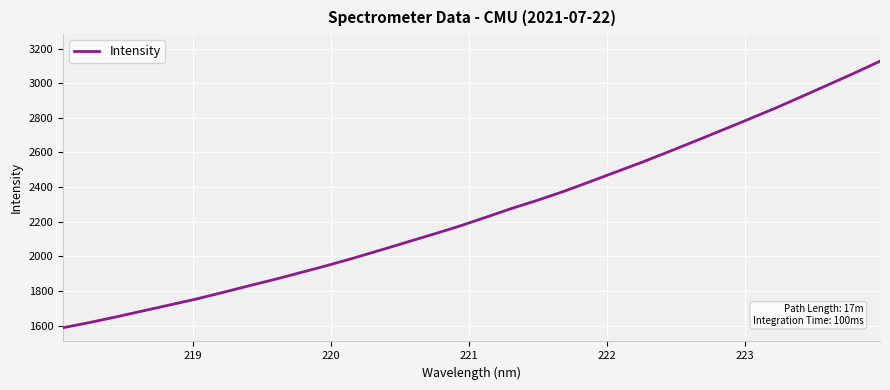

What is the greatest value displayed?

3126.7